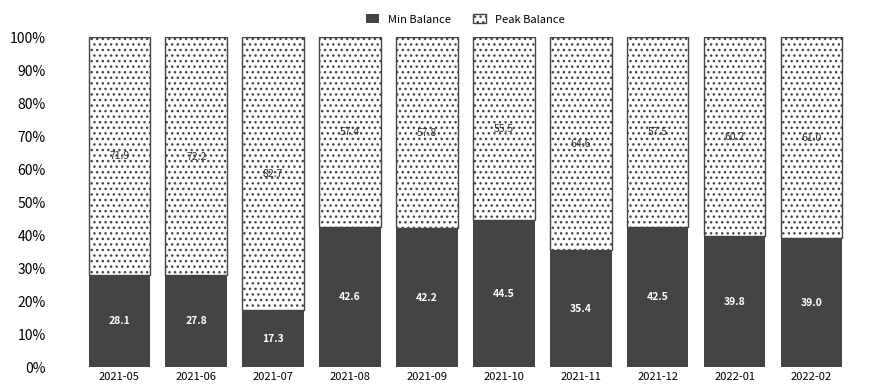

Reading left to right, transcribe the values for Min Balance.

28.1	27.8	17.3	42.6	42.2	44.5	35.4	42.5	39.8	39.0